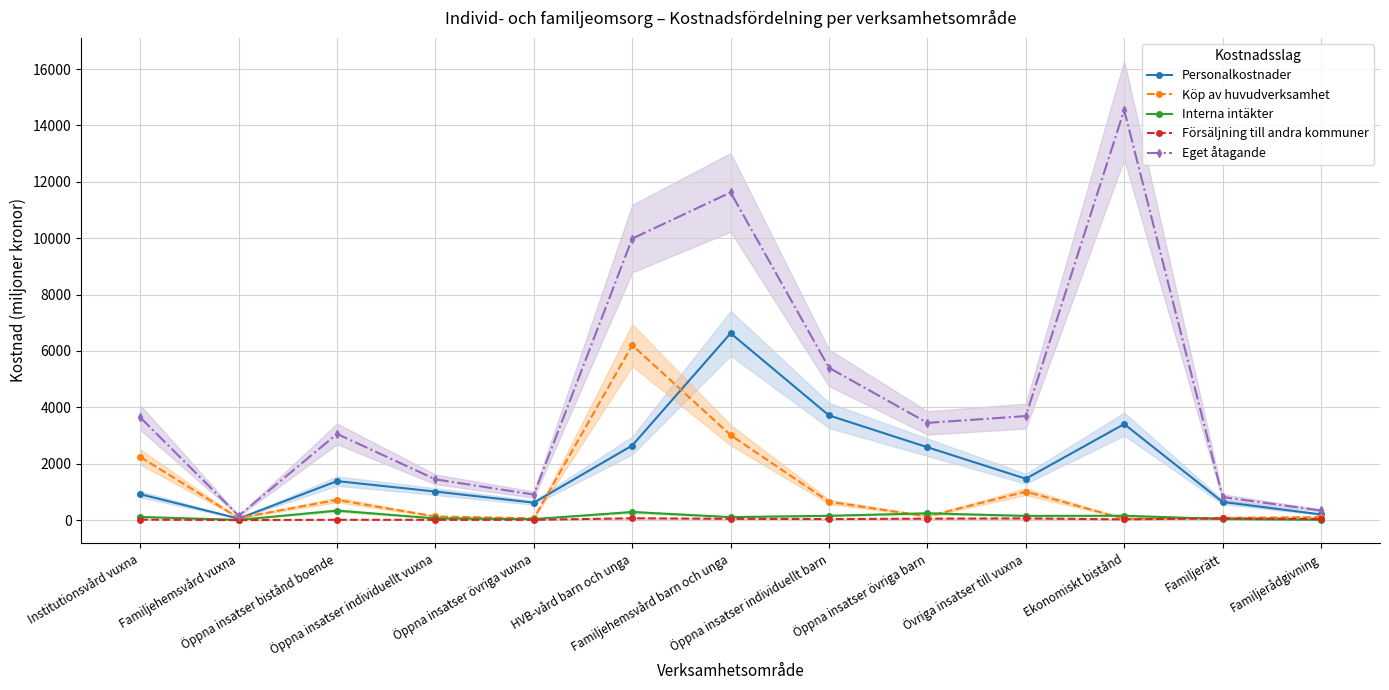

Between Ekonomiskt bistånd and Familjerådgivning, which series saw the biggest shift?

Eget åtagande